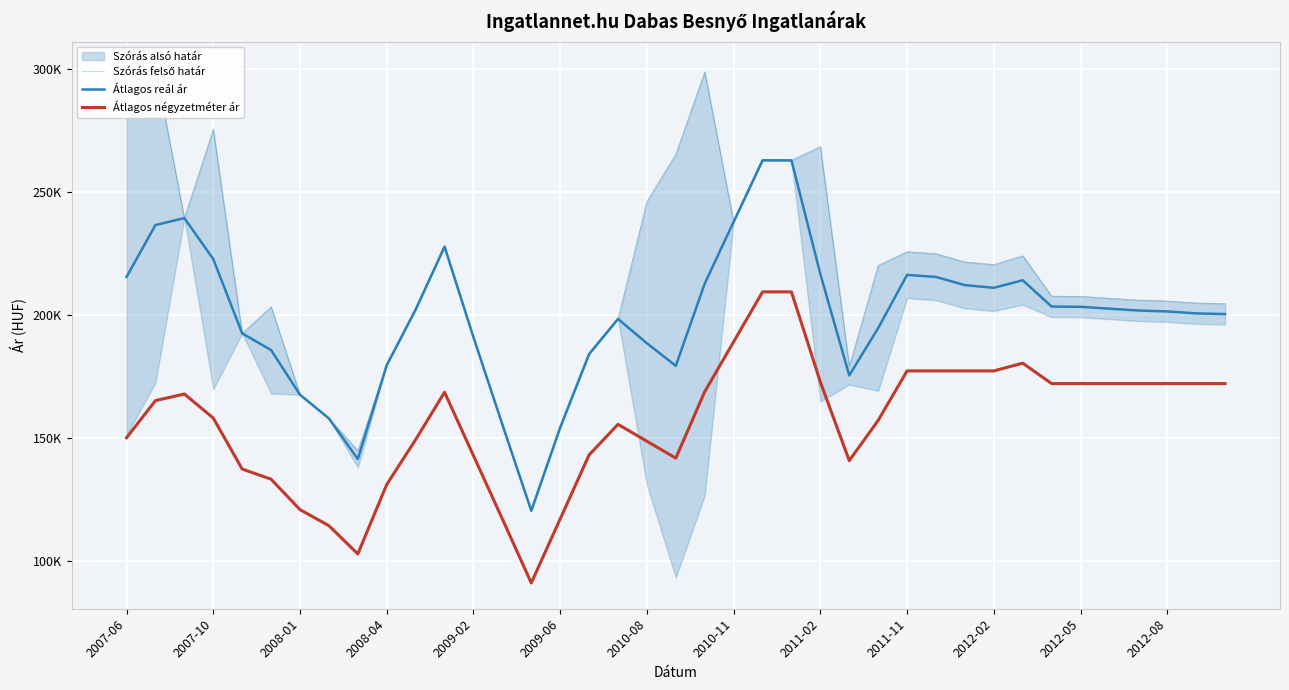

What position from the left is 28?

29